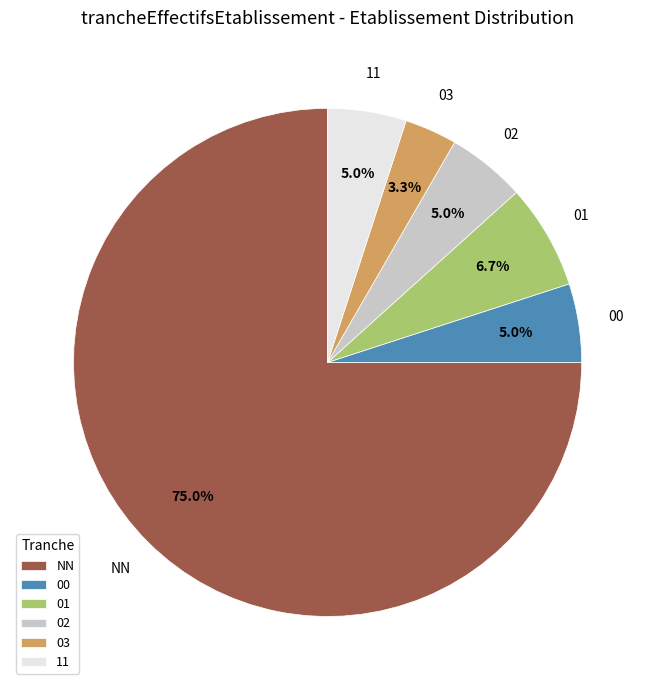

Do 03 and 02 together represent more than half of the pie?

No